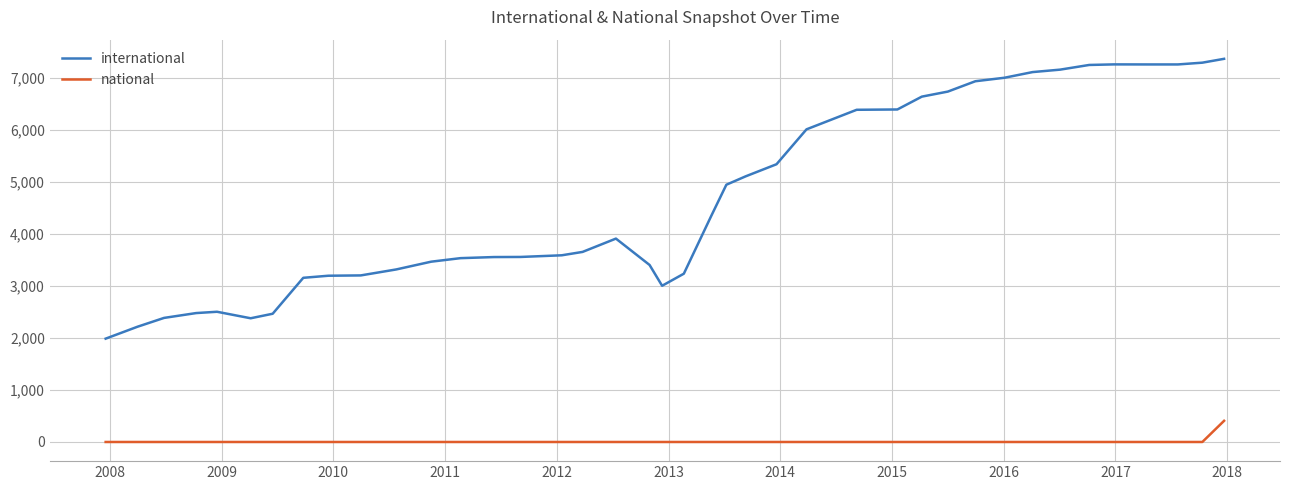

How many values in the national series exceed 0?

1